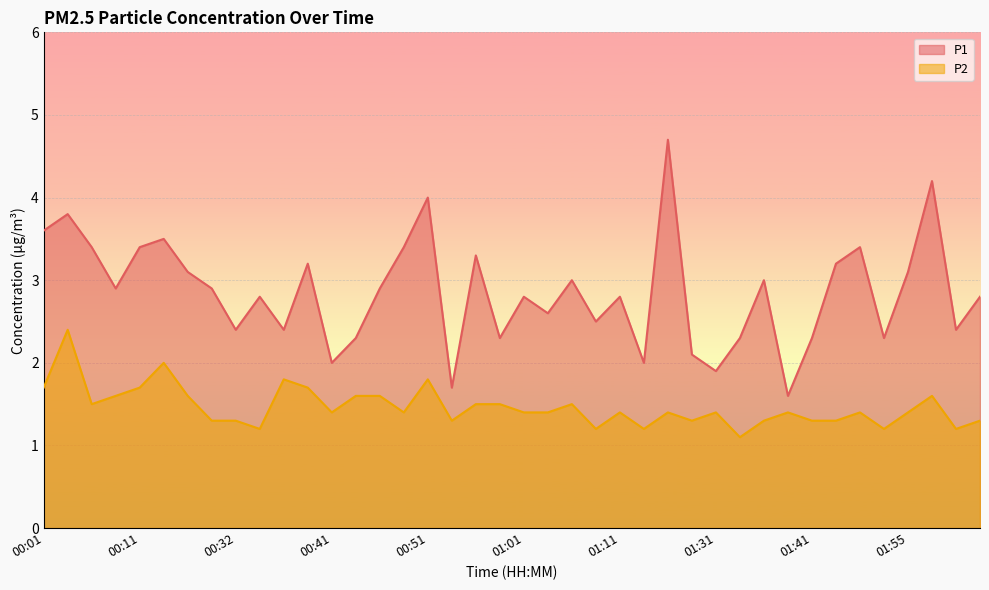

What is the minimum value shown in the chart?

1.1